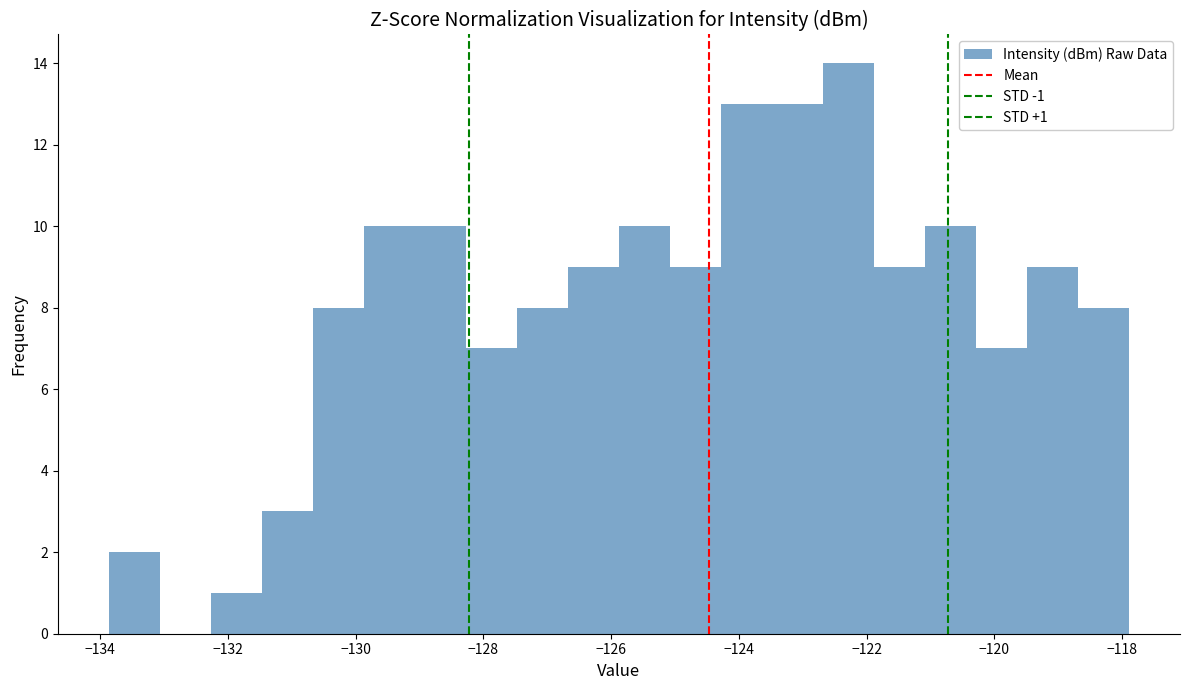

Around what value on the x-axis is the tallest bar? Give the approximate position of its centre, as read against the axis.

-122.2